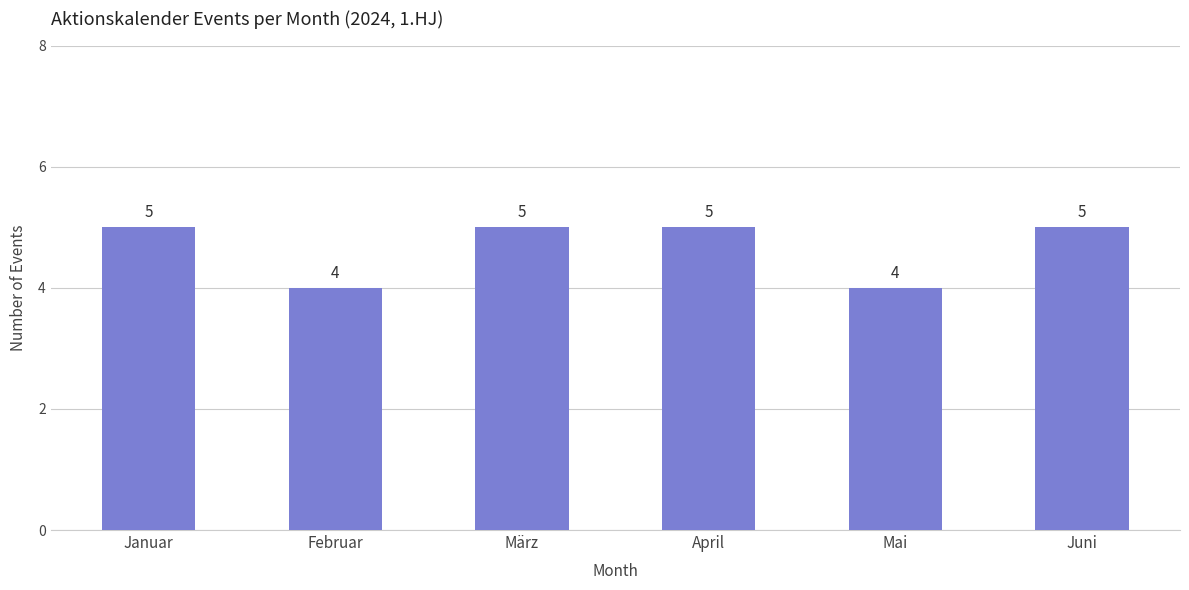

How many data points does each series have?

6